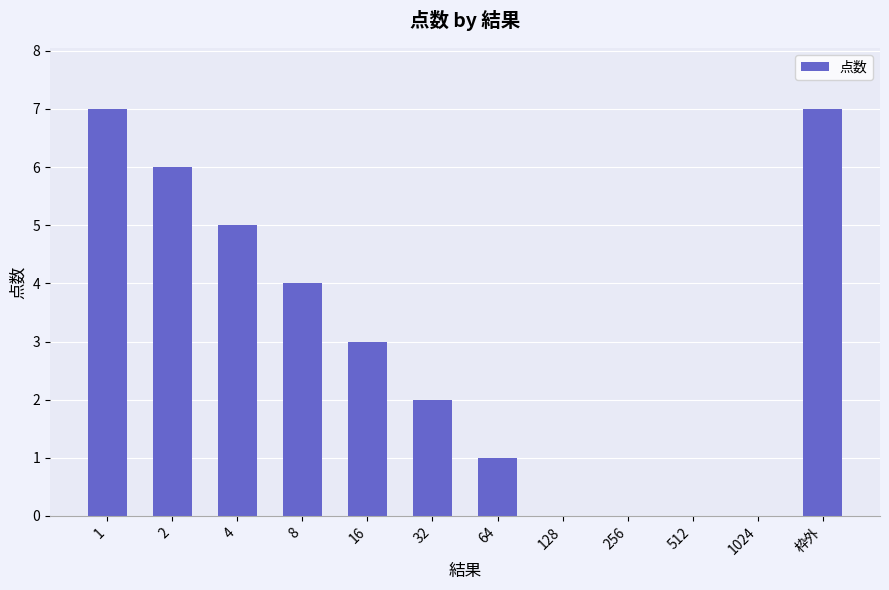

True or false: the data shows 3 at 16.

True